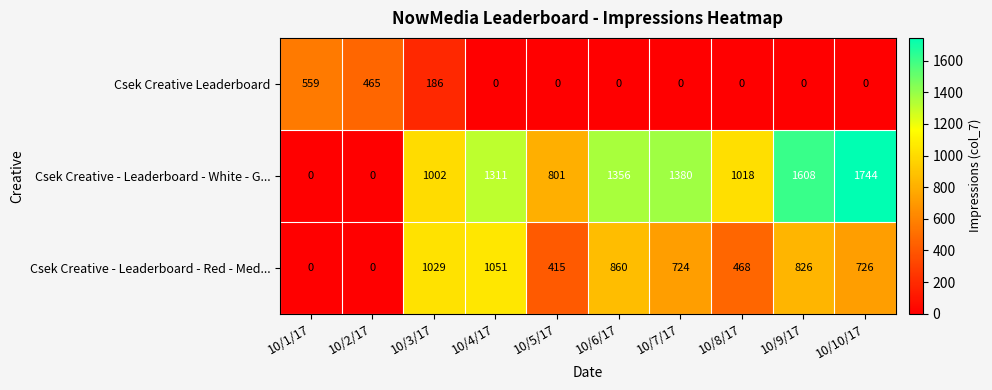

At which label does Csek Creative - Leaderboard - Red - Med... first exceed 726?

10/3/17